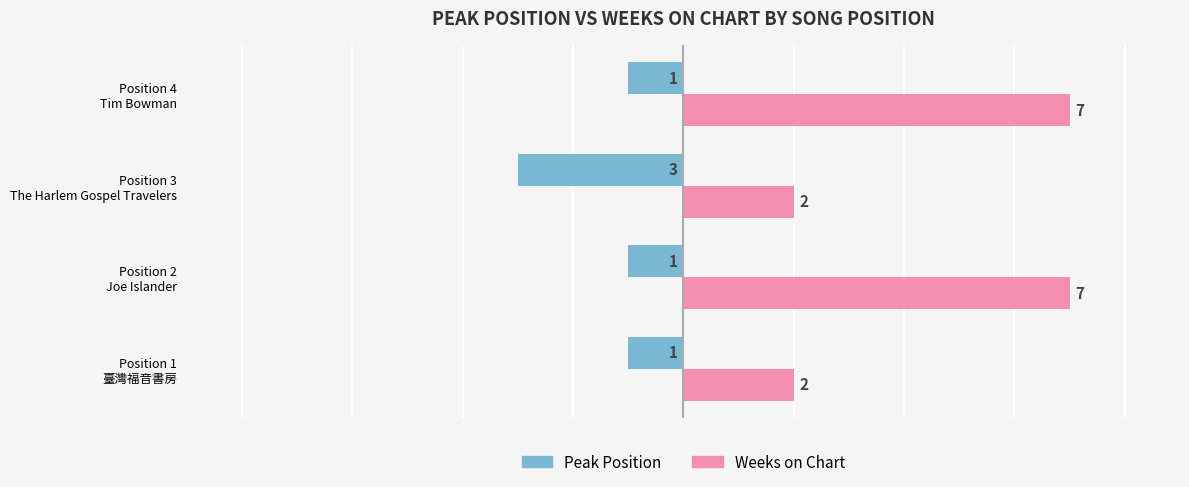

What are all the series names shown in the legend?

Peak Position, Weeks on Chart